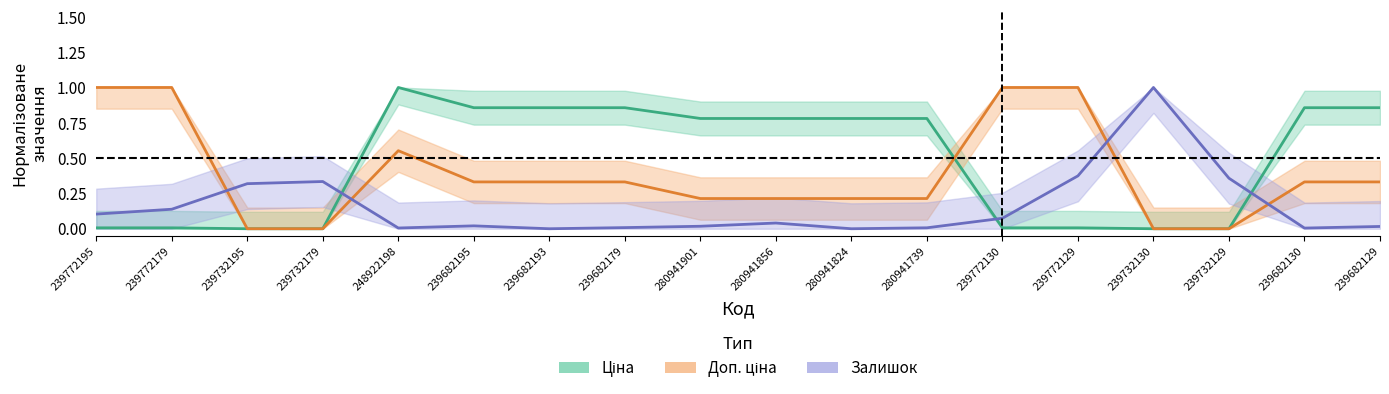

At which category is the sum across all series the highest?

248922198